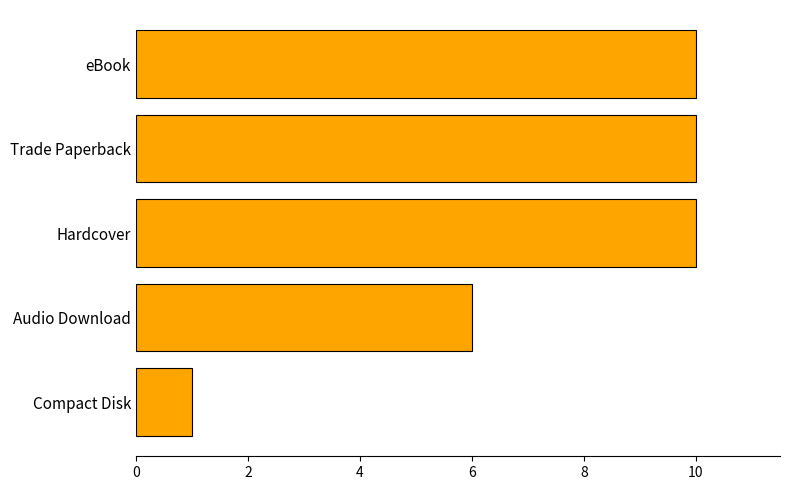

At which label is the value closest to 5?

Audio Download